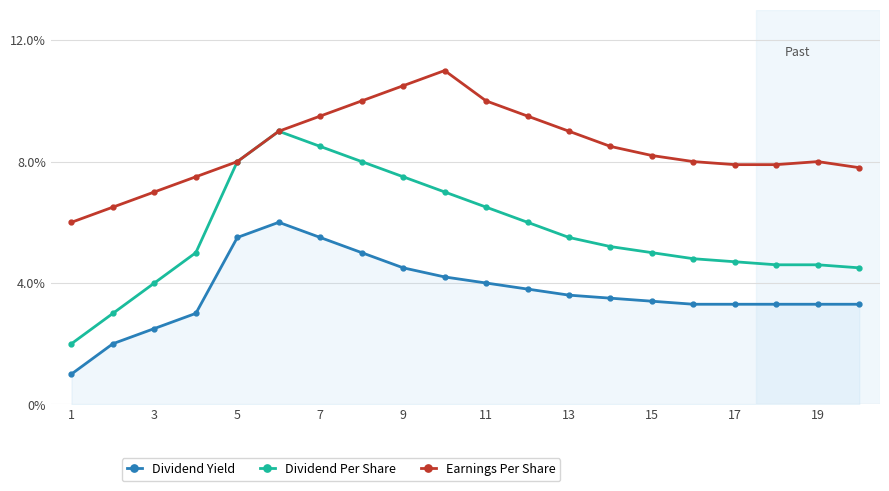

Does the chart have visible grid lines?

Yes